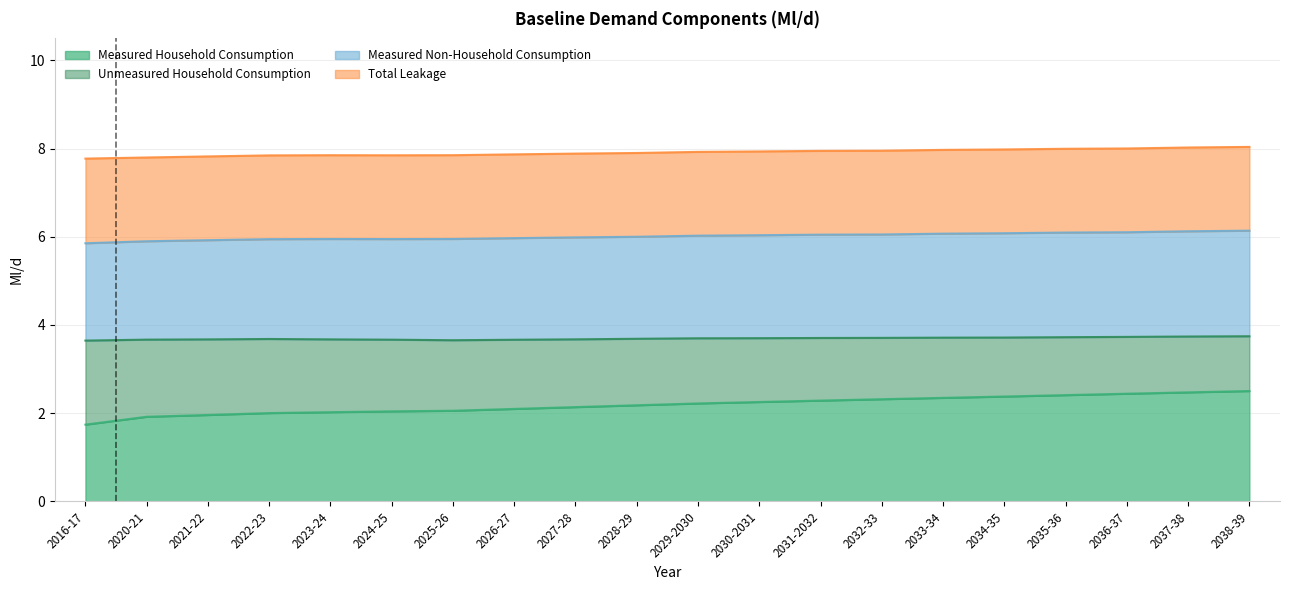

True or false: Measured Household Consumption has a value of 2.1 at 2027-28.

True